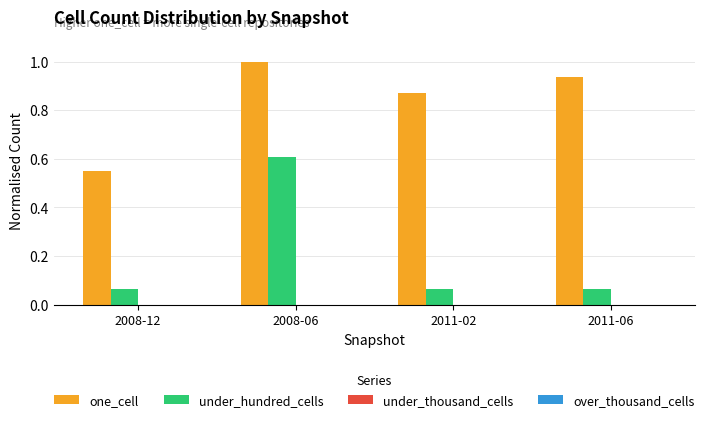

At which category does the chart reach its peak across all series?

2008-06